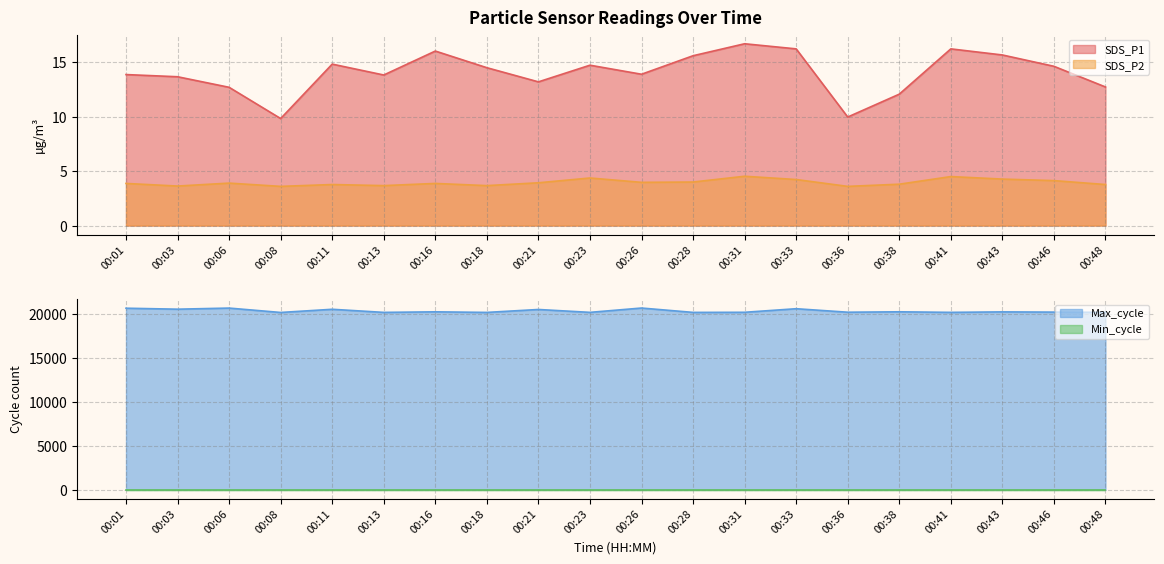

At how many categories does at least one series exceed 14085?

20